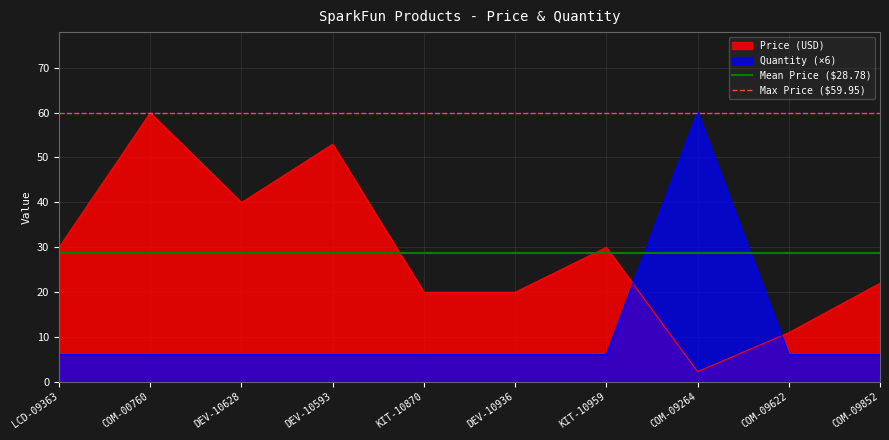

At which label does Price (USD) reach its minimum?

COM-09264